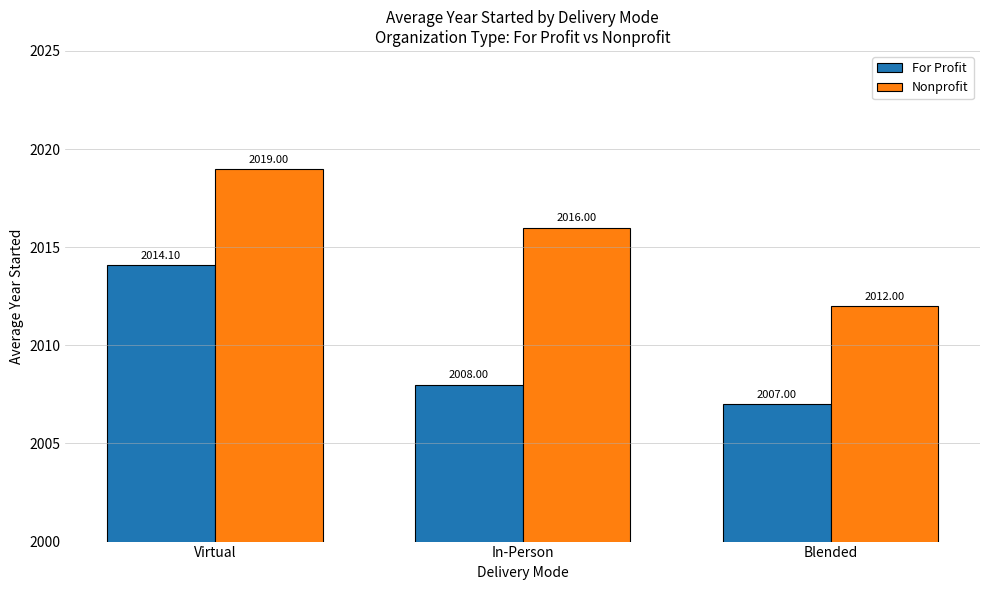

At which category is the sum across all series the highest?

Virtual